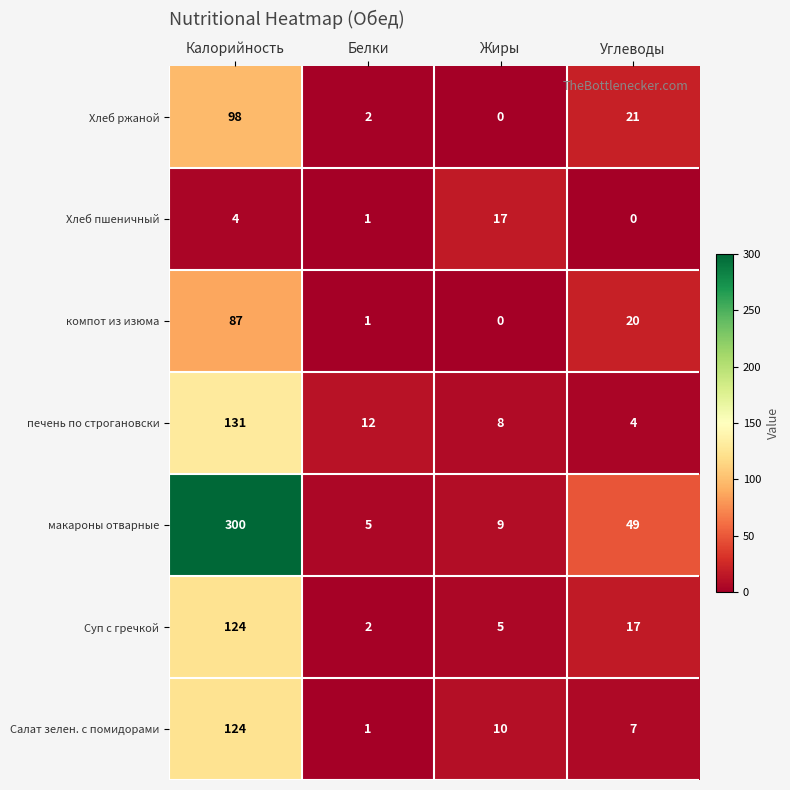

Is it true that Салат зелен. с помидорами equals 17 at Жиры?

False